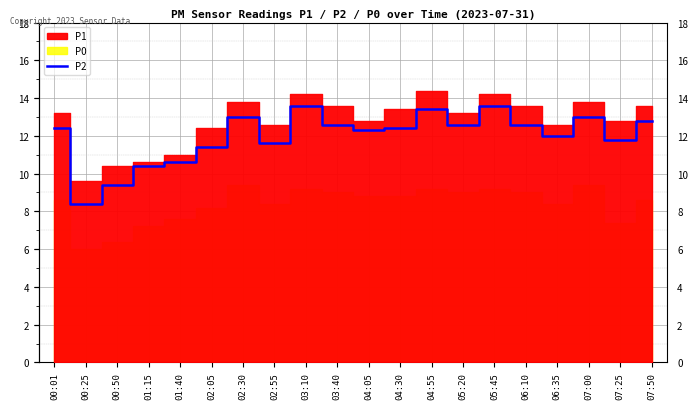

At which category does the data reach its first local peak?

02:30